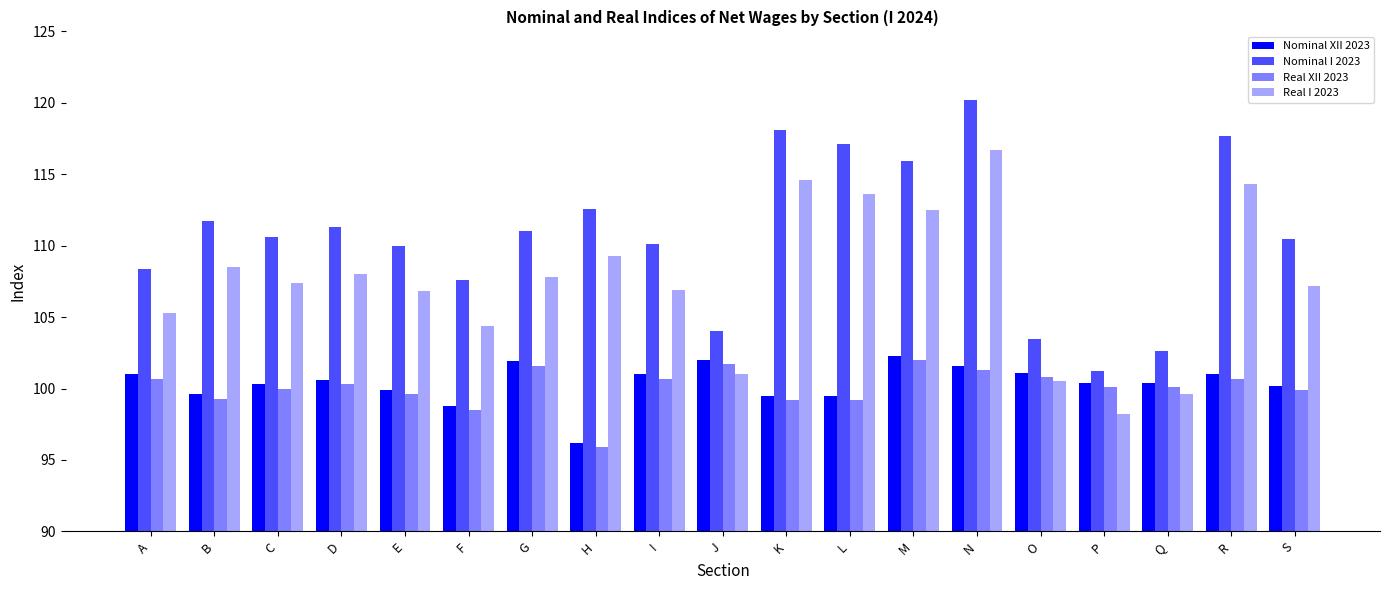

Rank the categories by Real I 2023 value from lowest to highest.

P, Q, O, J, F, A, E, I, S, C, G, D, B, H, M, L, R, K, N